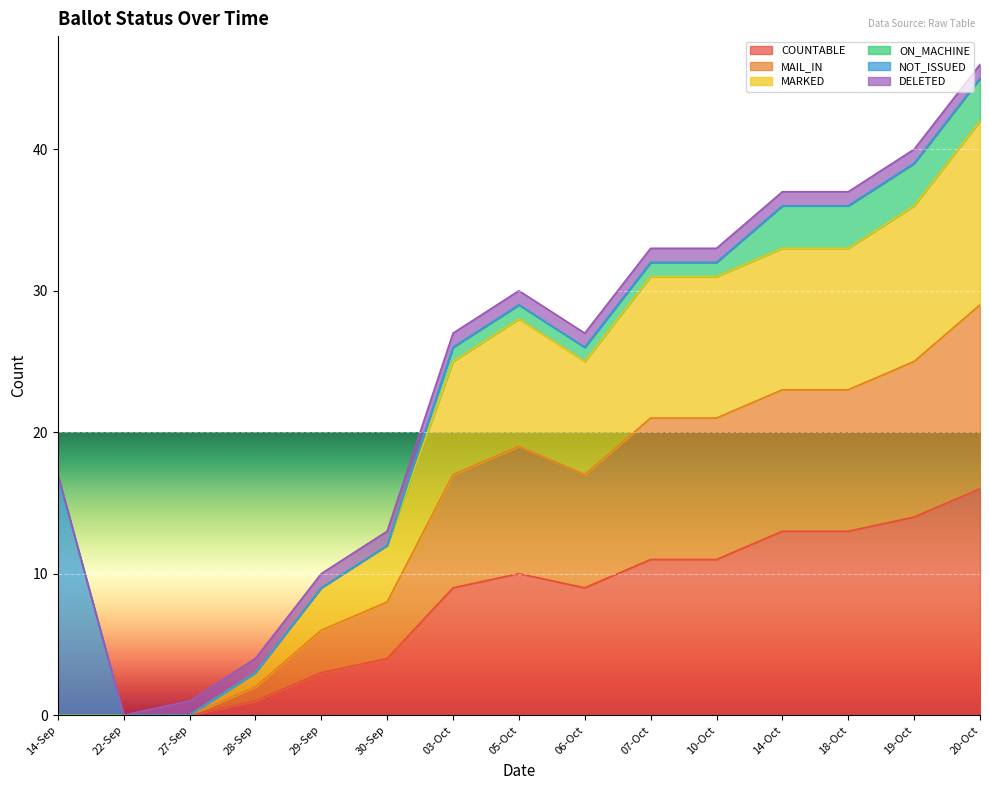

Where is the first local maximum for MARKED?

05-Oct